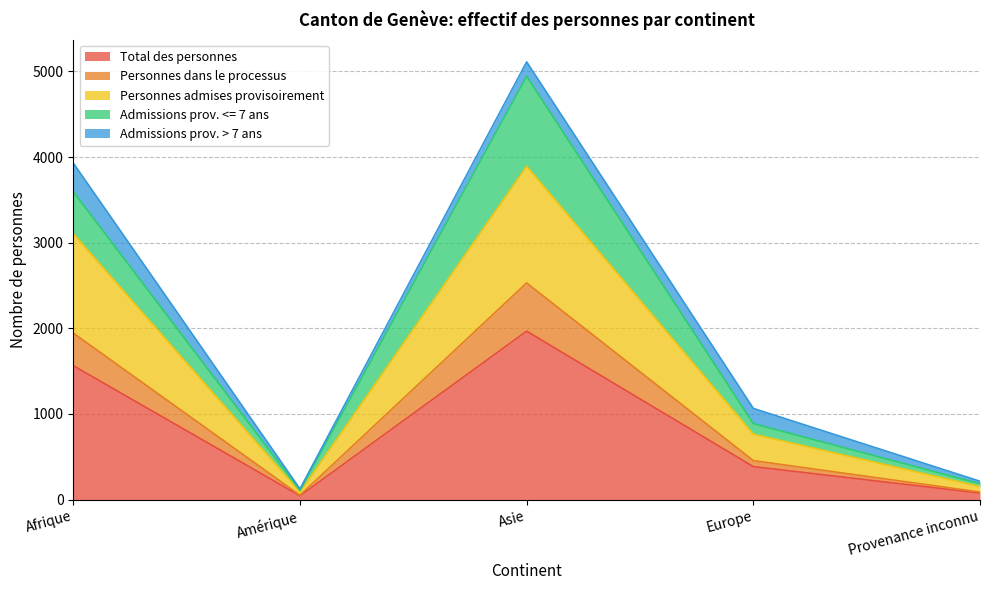

Is it true that Total des personnes equals 385 at Europe?

True